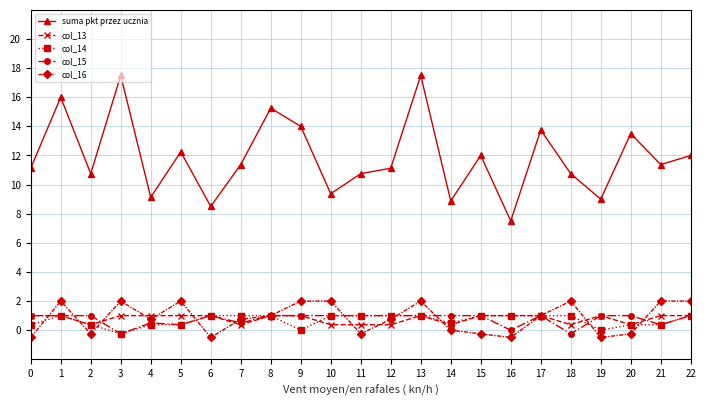

What is the greatest value displayed?

17.5